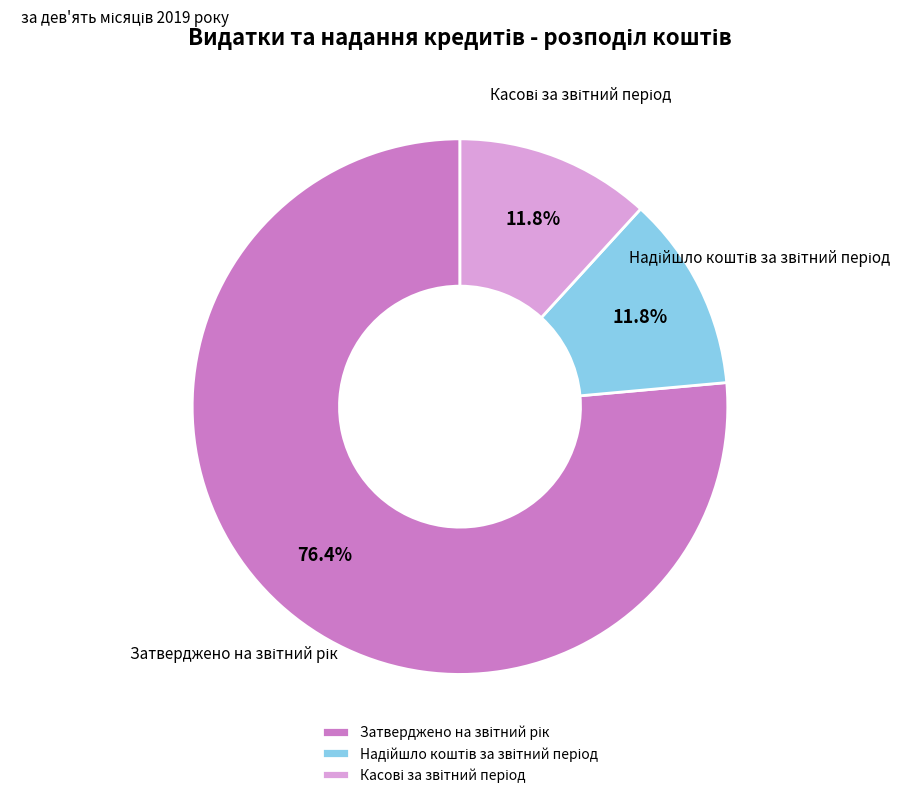

Does any single category account for the majority?

Yes